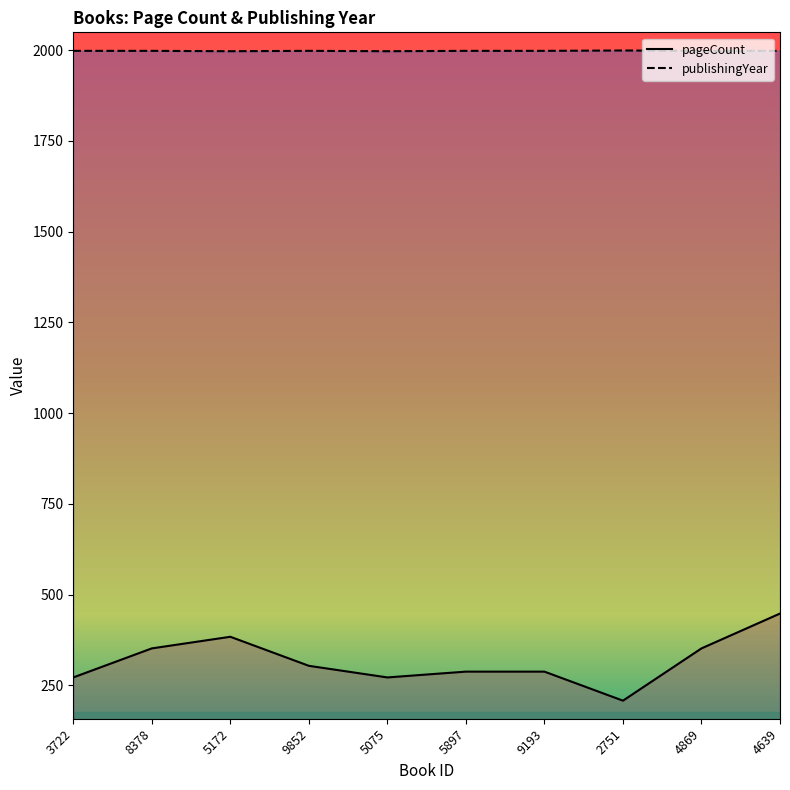

Reading left to right, what are all the values shown in this chart?

pageCount: 3722=272	8378=352	5172=384	9852=304	5075=272	5897=288	9193=288	2751=208	4869=352	4639=448
publishingYear: 3722=1998	8378=1998	5172=1997	9852=1998	5075=1997	5897=1998	9193=1998	2751=1999	4869=1998	4639=1998